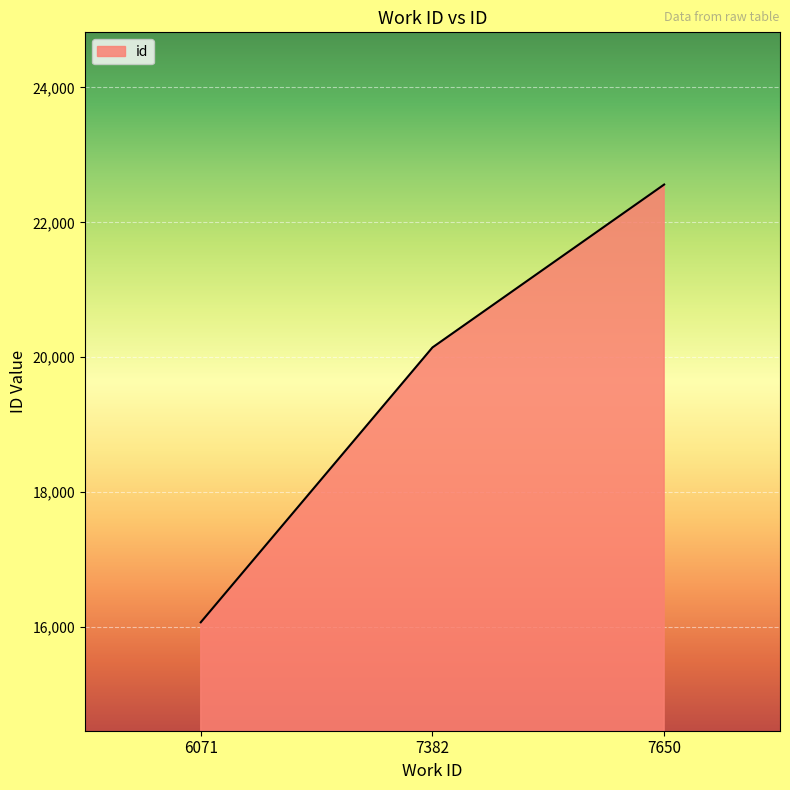

What is the sum of the values at 6071 and 7650?

38631